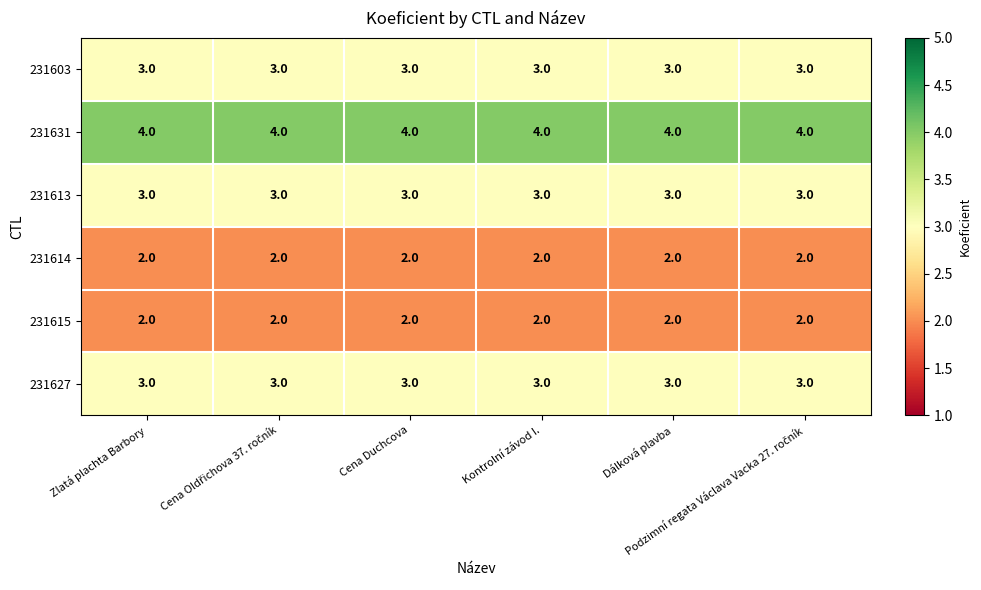

What is the maximum value shown in the chart?

4